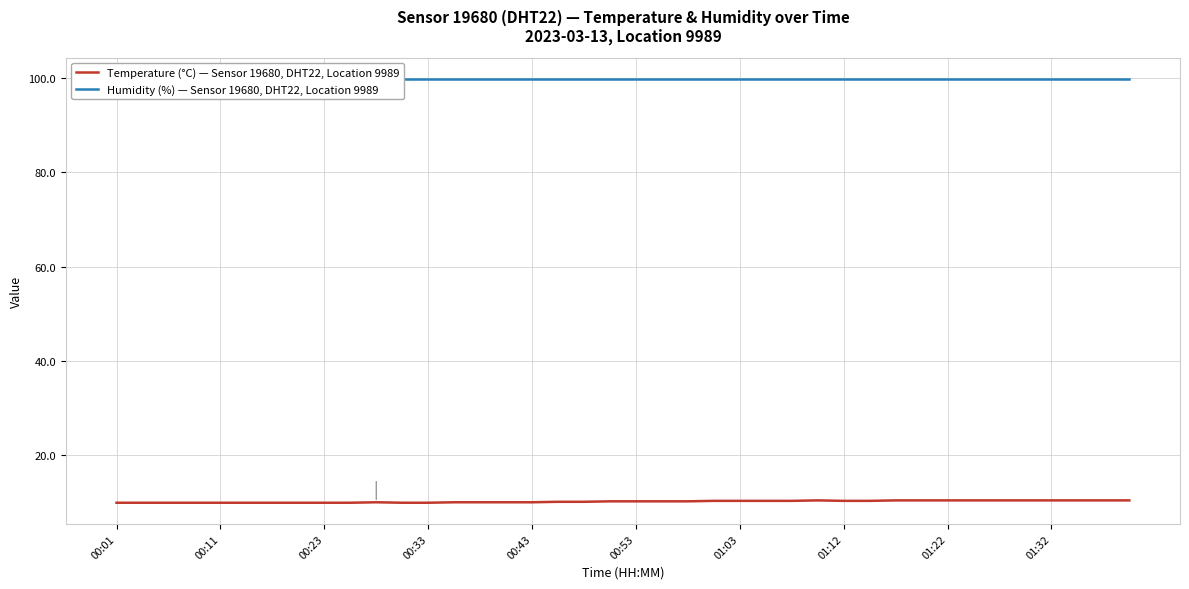

At how many categories does at least one series exceed 97?

40